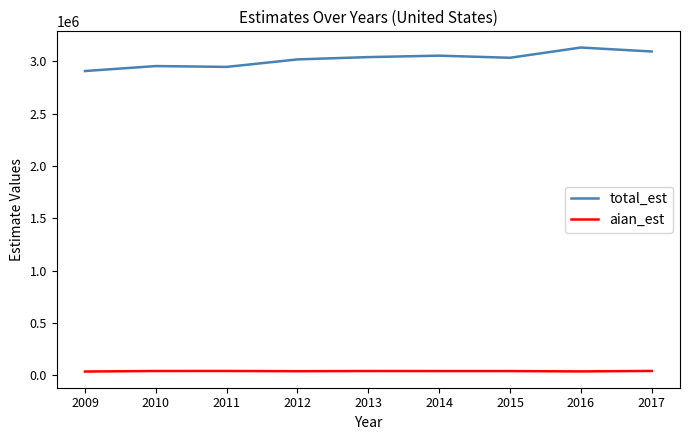

Which series has the largest total across all categories?

total_est